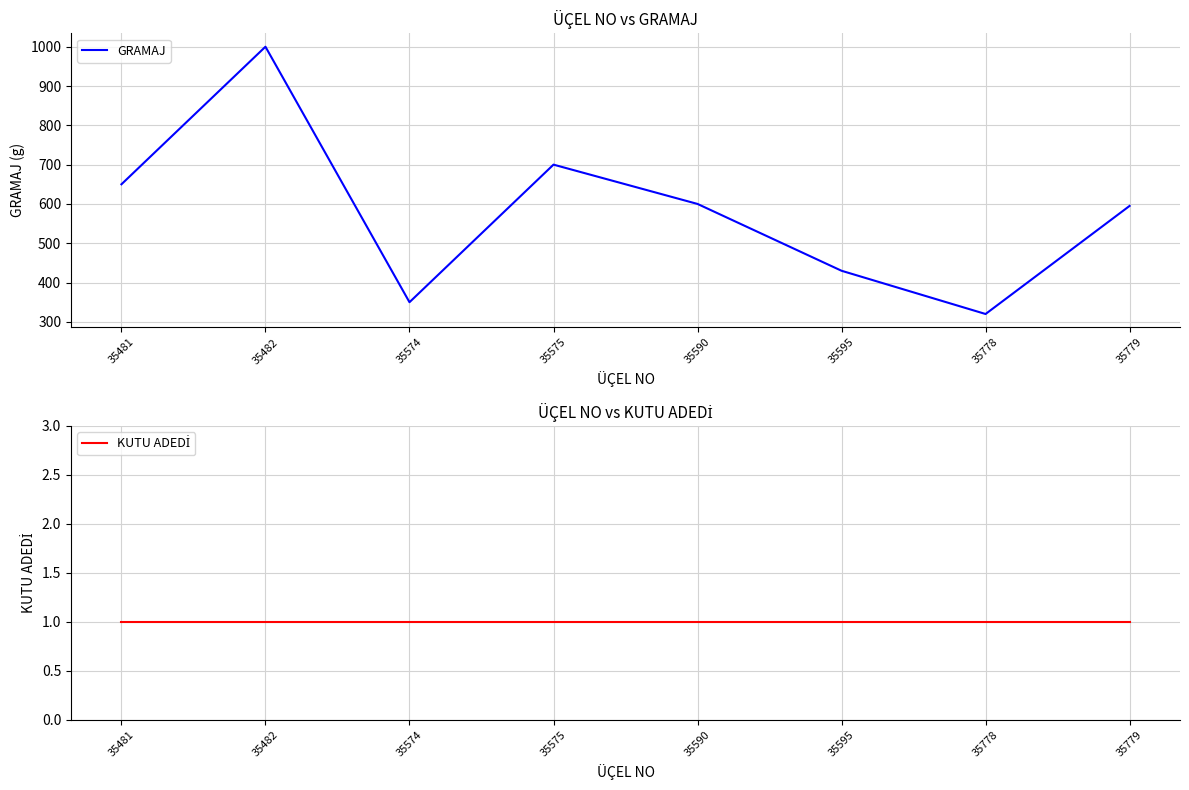

Which series has the largest total across all categories?

GRAMAJ